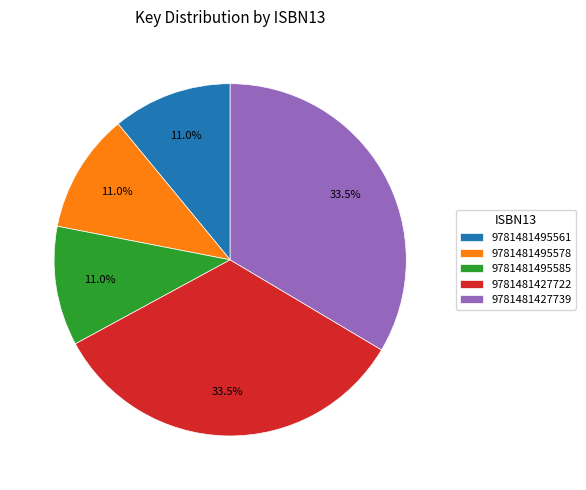

What percentage is NOT represented by 9781481427739?

66.5%